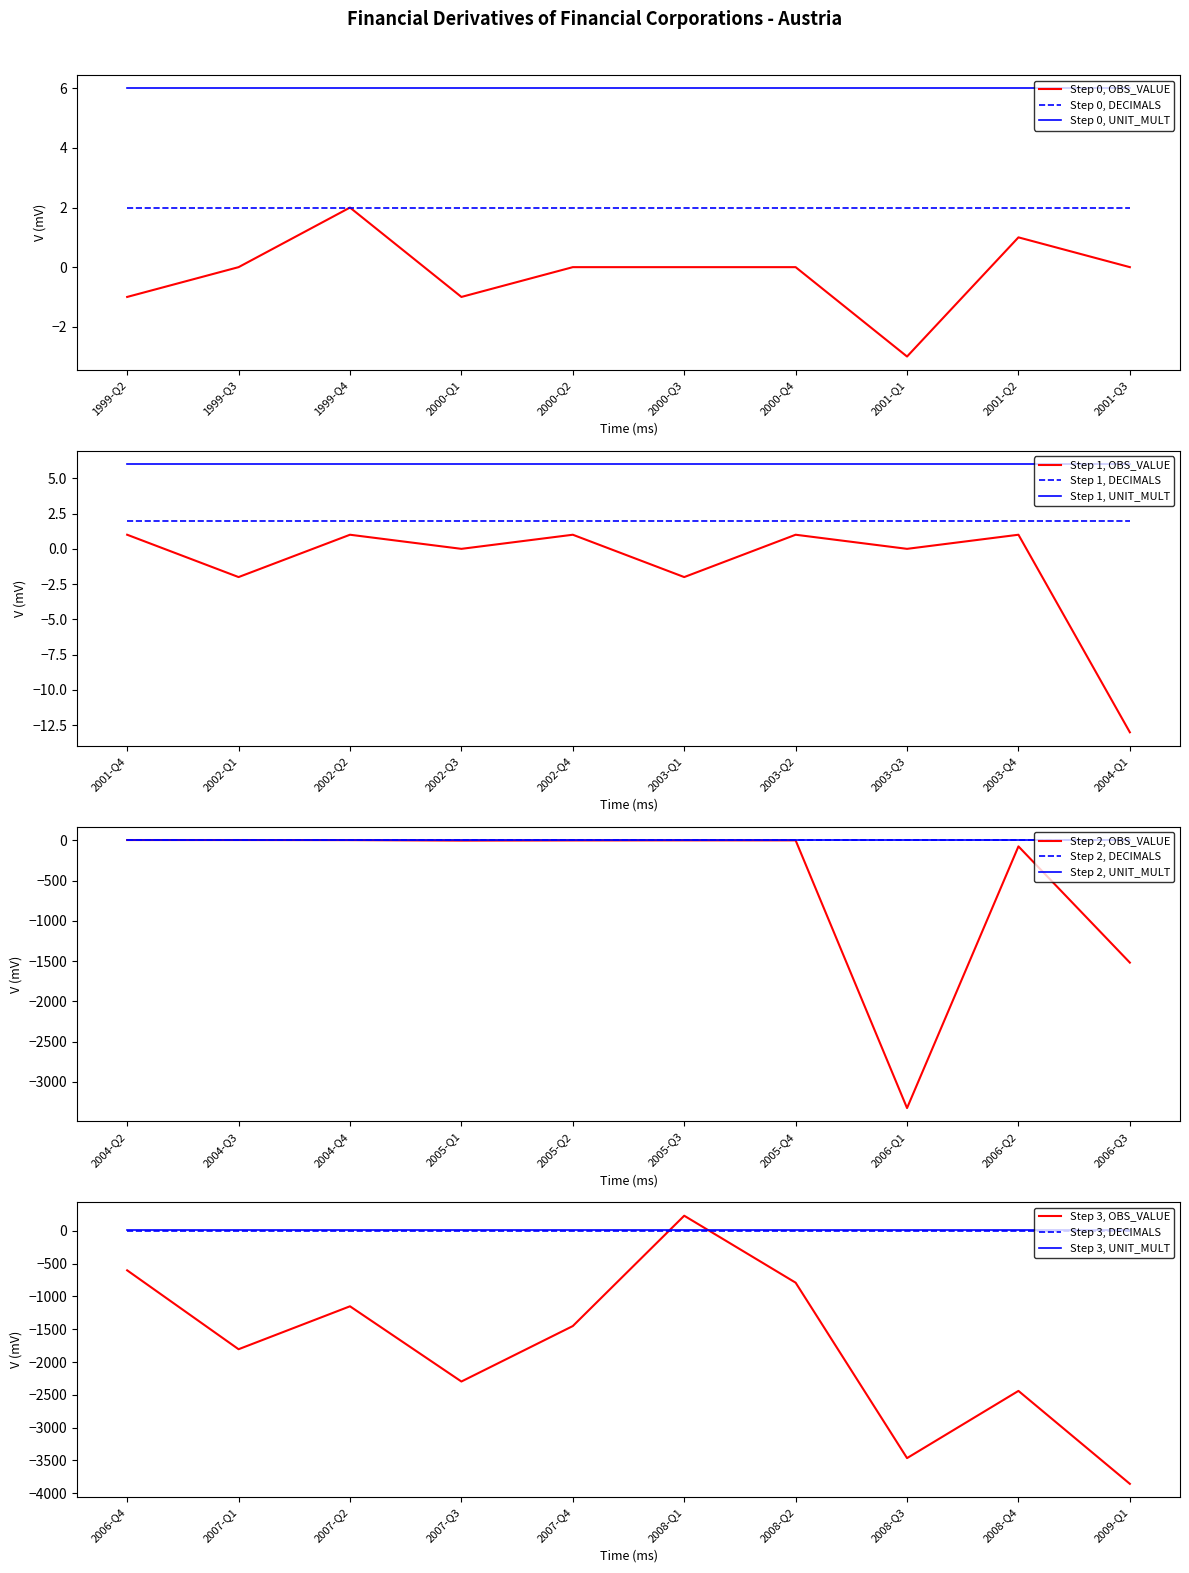

Reading right to left, extract all data points from this chart.

OBS_VALUE: 2009-Q1=-3856	2008-Q4=-2440	2008-Q3=-3464	2008-Q2=-791	2008-Q1=229	2007-Q4=-1452	2007-Q3=-2297	2007-Q2=-1151	2007-Q1=-1805	2006-Q4=-603	2006-Q3=-1518	2006-Q2=-74	2006-Q1=-3325	2005-Q4=1	2005-Q3=1	2005-Q2=0	2005-Q1=-2	2004-Q4=4	2004-Q3=5	2004-Q2=5	2004-Q1=-13	2003-Q4=1	2003-Q3=0	2003-Q2=1	2003-Q1=-2	2002-Q4=1	2002-Q3=0	2002-Q2=1	2002-Q1=-2	2001-Q4=1	2001-Q3=0	2001-Q2=1	2001-Q1=-3	2000-Q4=0	2000-Q3=0	2000-Q2=0	2000-Q1=-1	1999-Q4=2	1999-Q3=0	1999-Q2=-1
DECIMALS: 2009-Q1=2	2008-Q4=2	2008-Q3=2	2008-Q2=2	2008-Q1=2	2007-Q4=2	2007-Q3=2	2007-Q2=2	2007-Q1=2	2006-Q4=2	2006-Q3=2	2006-Q2=2	2006-Q1=2	2005-Q4=2	2005-Q3=2	2005-Q2=2	2005-Q1=2	2004-Q4=2	2004-Q3=2	2004-Q2=2	2004-Q1=2	2003-Q4=2	2003-Q3=2	2003-Q2=2	2003-Q1=2	2002-Q4=2	2002-Q3=2	2002-Q2=2	2002-Q1=2	2001-Q4=2	2001-Q3=2	2001-Q2=2	2001-Q1=2	2000-Q4=2	2000-Q3=2	2000-Q2=2	2000-Q1=2	1999-Q4=2	1999-Q3=2	1999-Q2=2
UNIT_MULT: 2009-Q1=6	2008-Q4=6	2008-Q3=6	2008-Q2=6	2008-Q1=6	2007-Q4=6	2007-Q3=6	2007-Q2=6	2007-Q1=6	2006-Q4=6	2006-Q3=6	2006-Q2=6	2006-Q1=6	2005-Q4=6	2005-Q3=6	2005-Q2=6	2005-Q1=6	2004-Q4=6	2004-Q3=6	2004-Q2=6	2004-Q1=6	2003-Q4=6	2003-Q3=6	2003-Q2=6	2003-Q1=6	2002-Q4=6	2002-Q3=6	2002-Q2=6	2002-Q1=6	2001-Q4=6	2001-Q3=6	2001-Q2=6	2001-Q1=6	2000-Q4=6	2000-Q3=6	2000-Q2=6	2000-Q1=6	1999-Q4=6	1999-Q3=6	1999-Q2=6